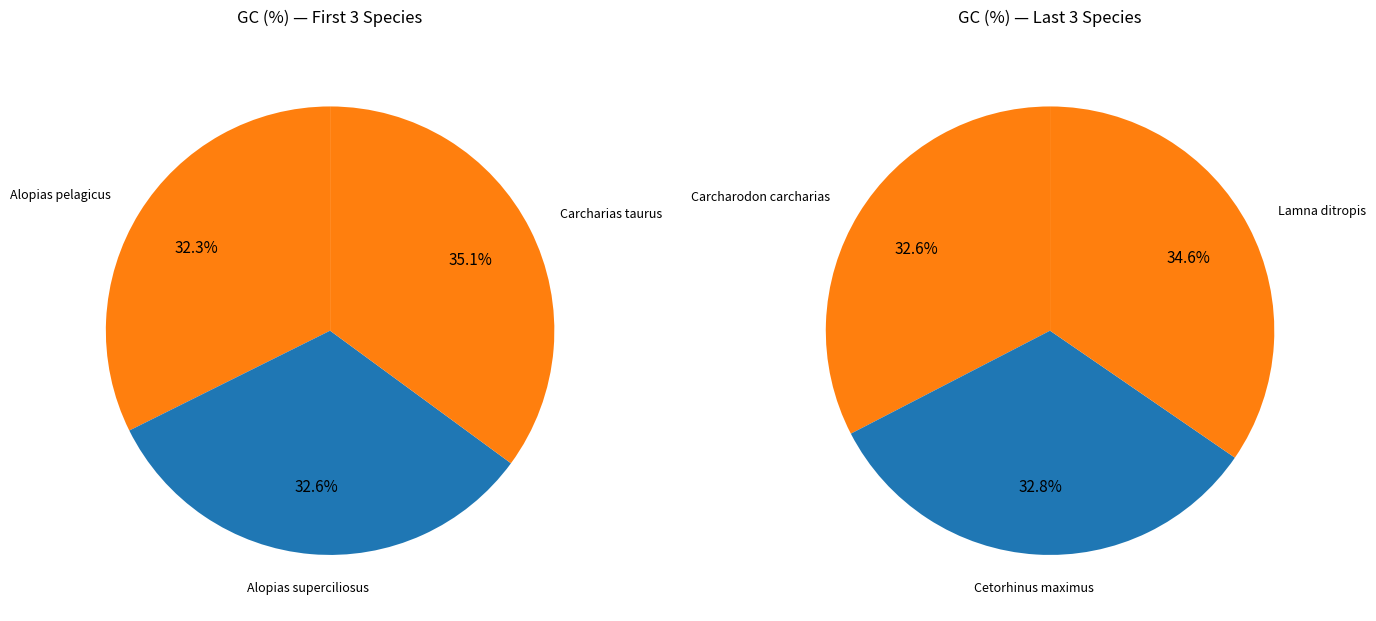

What is the ratio of the value at Carcharias taurus to the value at Alopias pelagicus?

1.1